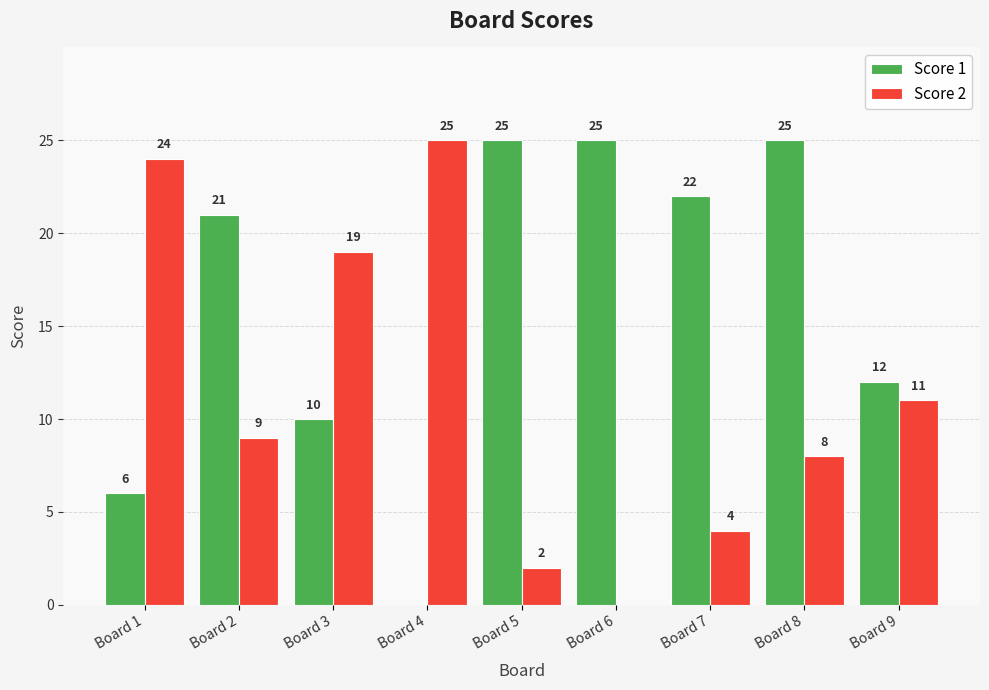

The value of Score 1 at Board 8 is 41. True or false?

False